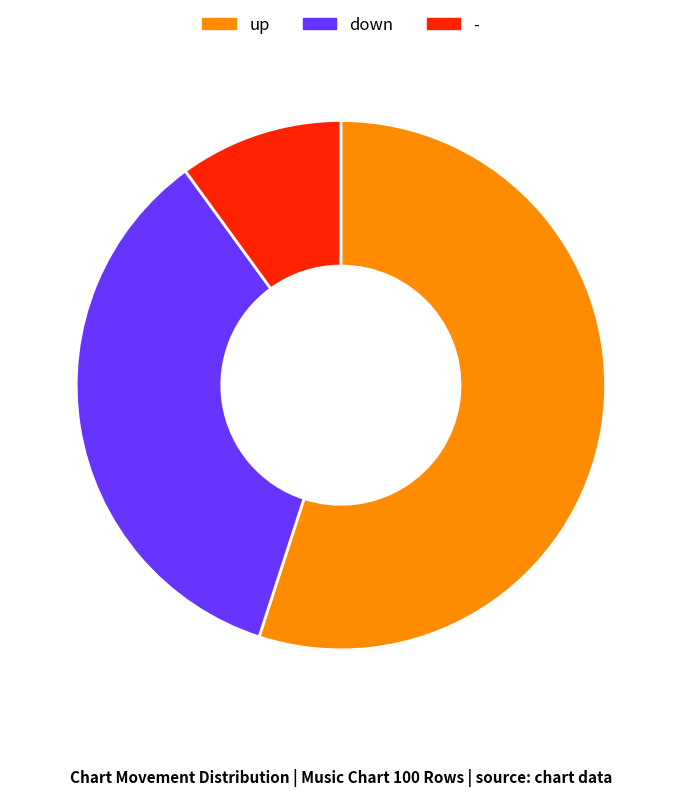

True or false: down accounts for 35% of the total.

True